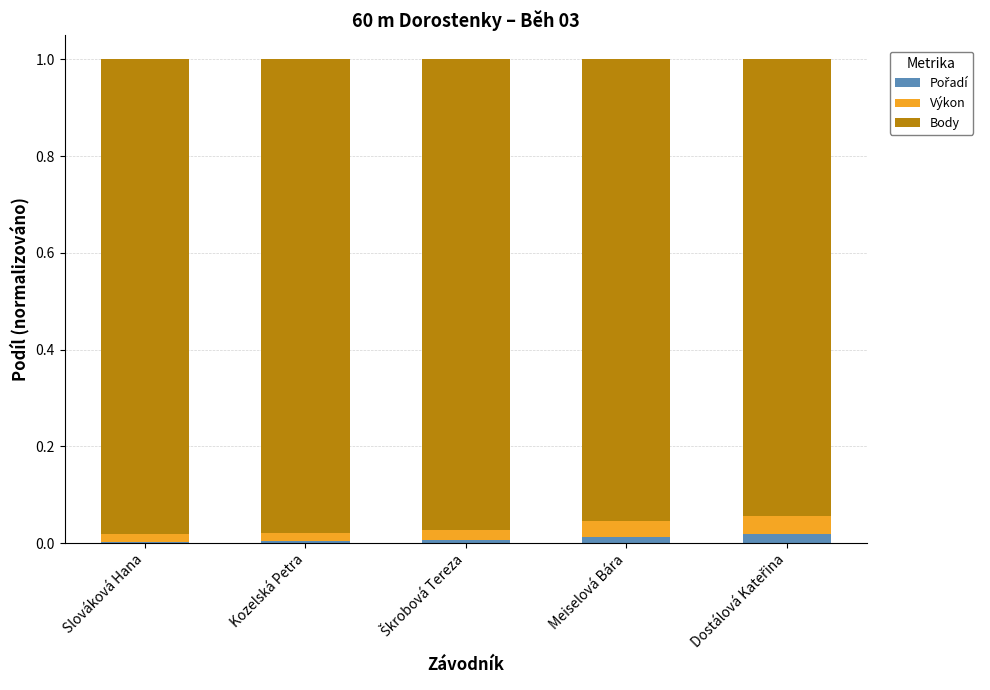

Are the bars horizontal?

No